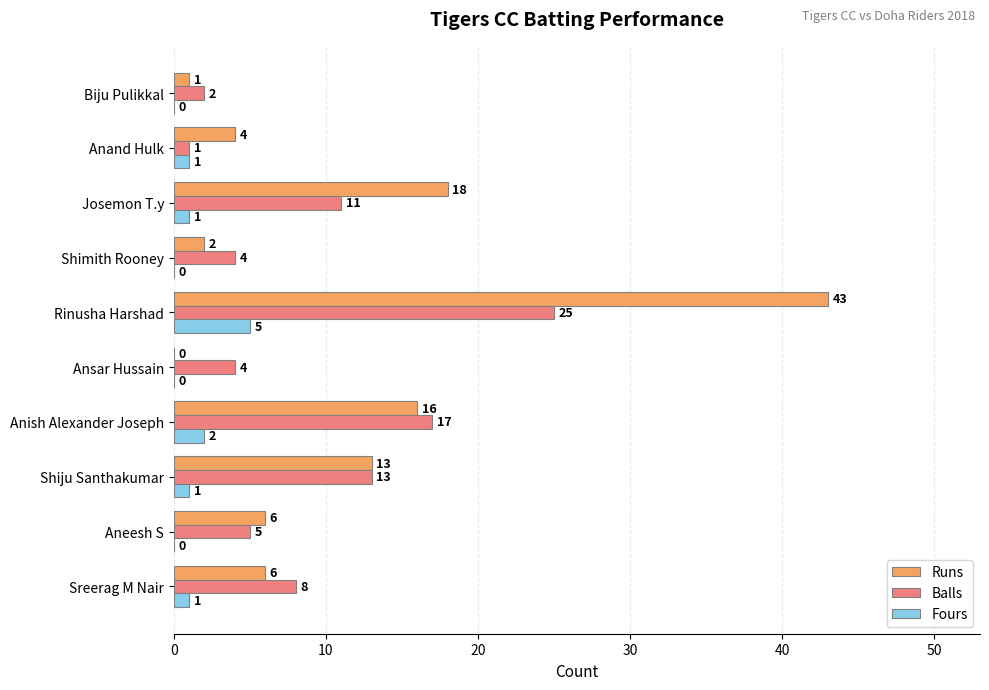

What is the highest value of the Runs series?

43